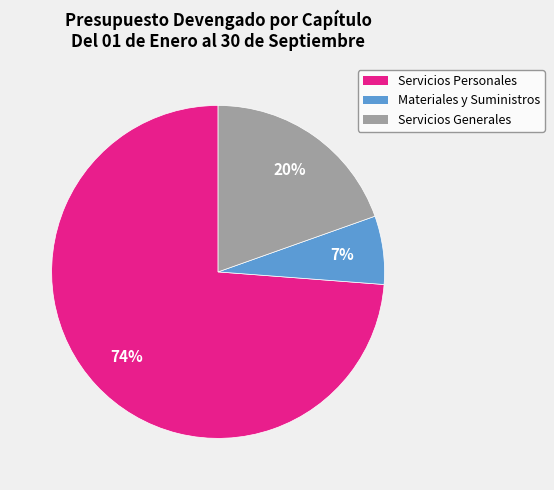

Is there a majority slice in this chart?

Yes